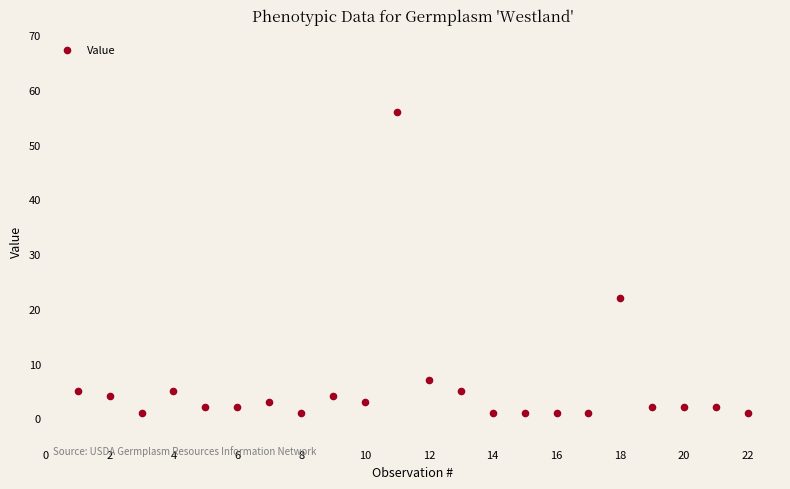

What is the range of X values (max minus min)?

21